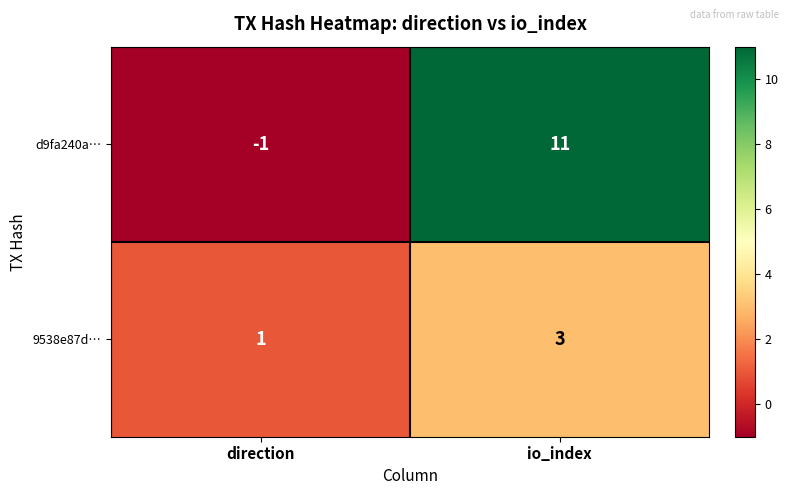

At which category is the sum across all series the highest?

io_index